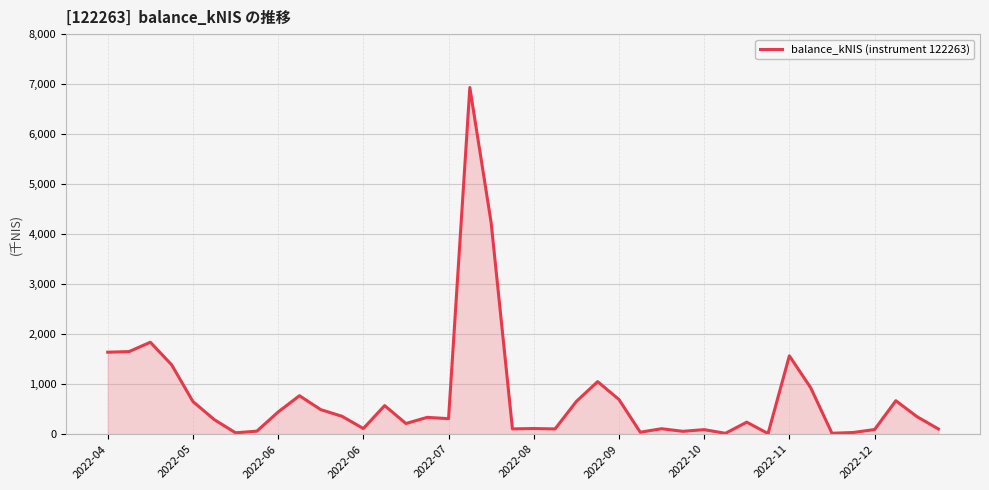

What is the difference between the maximum and minimum values?

6920.5